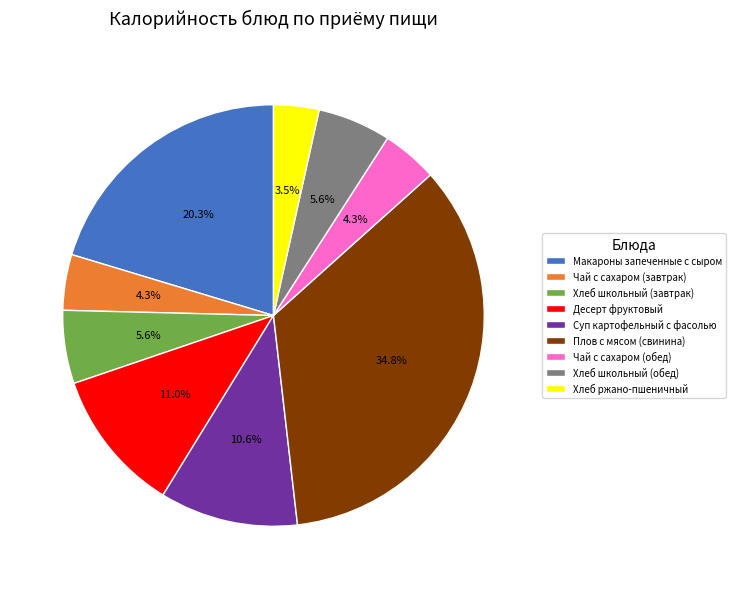

Does Суп картофельный с фасолью account for over 50% of the chart?

No